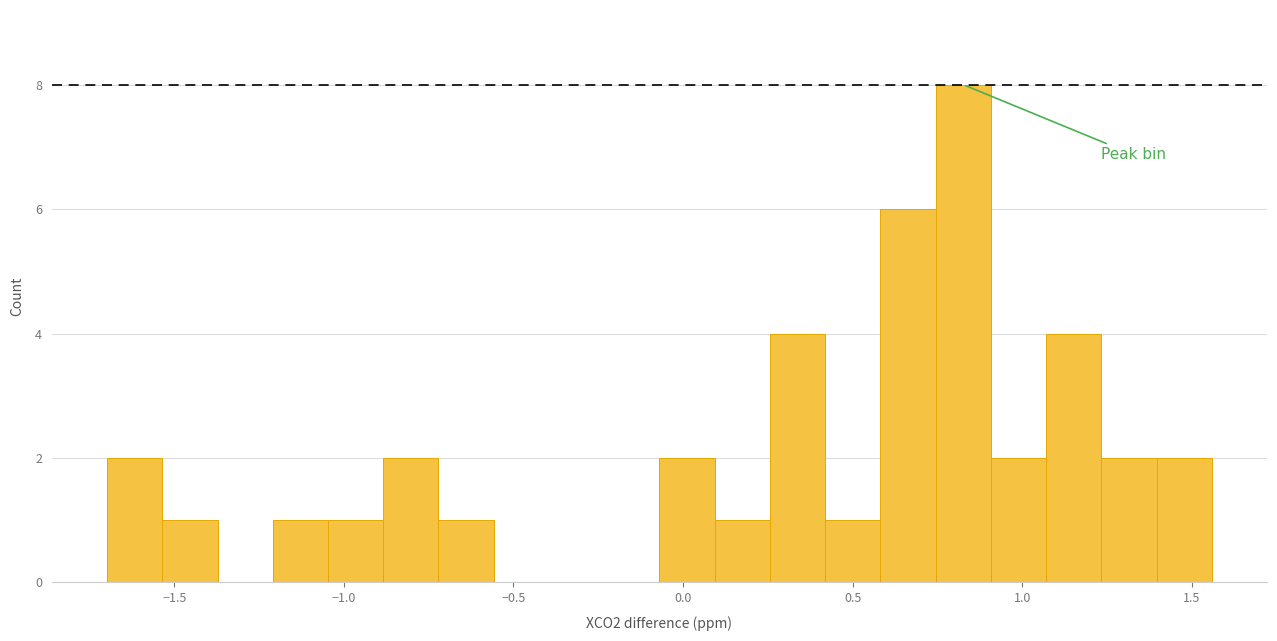

Around what value on the x-axis is the tallest bar? Give the approximate position of its centre, as read against the axis.

0.85